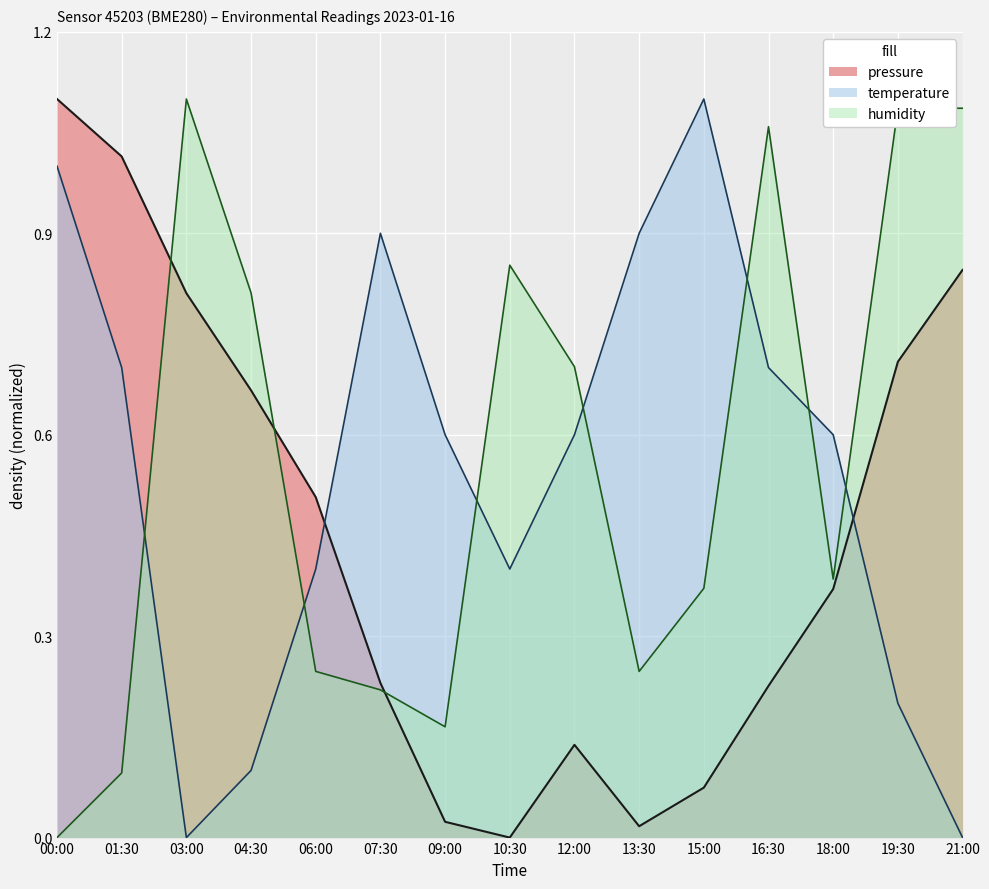

True or false: pressure has more than 1 interior local peaks.

False